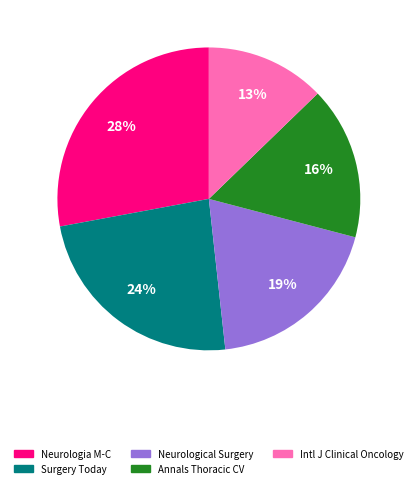

To the nearest percent, what is the difference between the largest and smallest slice percentages?

15%